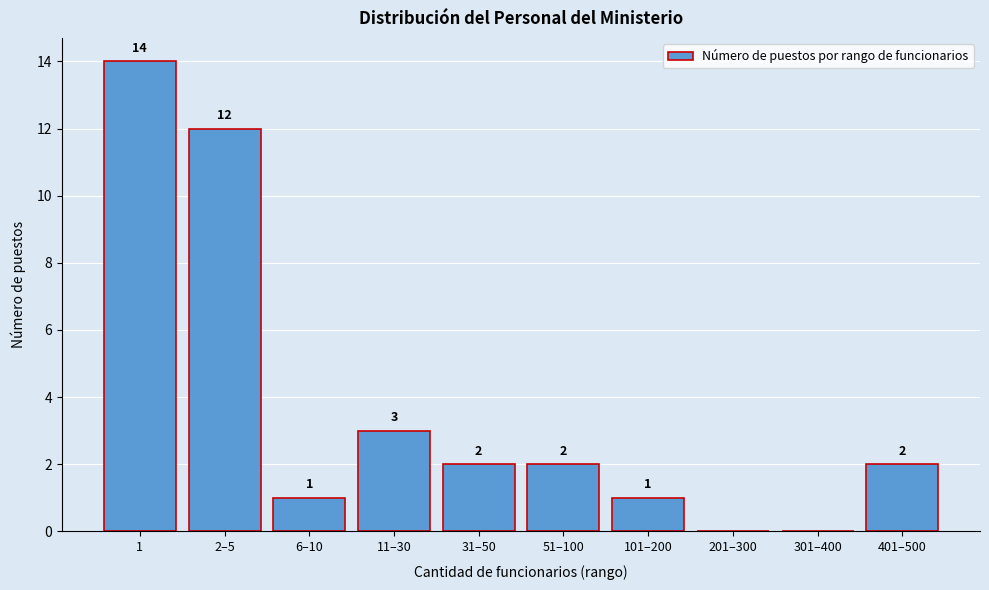

Reading left to right, extract all data points from this chart.

1=14	2–5=12	6–10=1	11–30=3	31–50=2	51–100=2	101–200=1	201–300=0	301–400=0	401–500=2